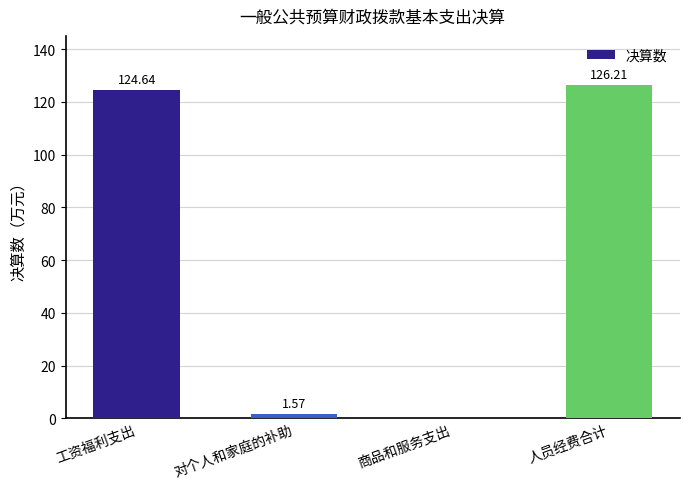

Between 工资福利支出 and 对个人和家庭的补助, which is larger?

工资福利支出